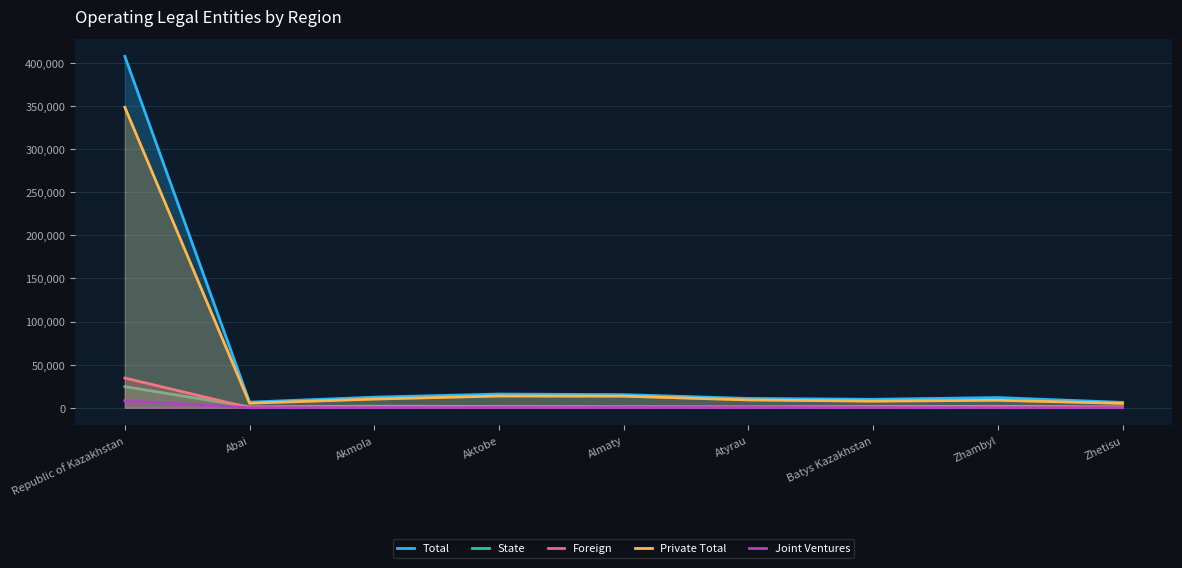

At which label is State closest to 12741?

Akmola